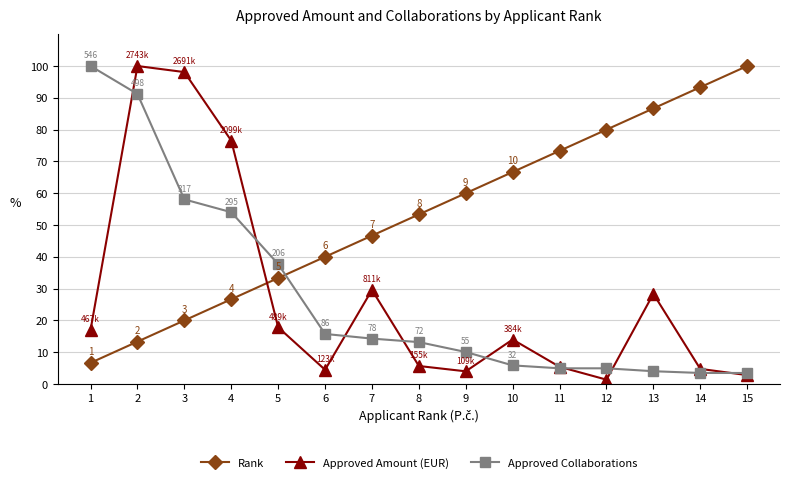

How many times do Rank and Approved Collaborations cross each other?

1